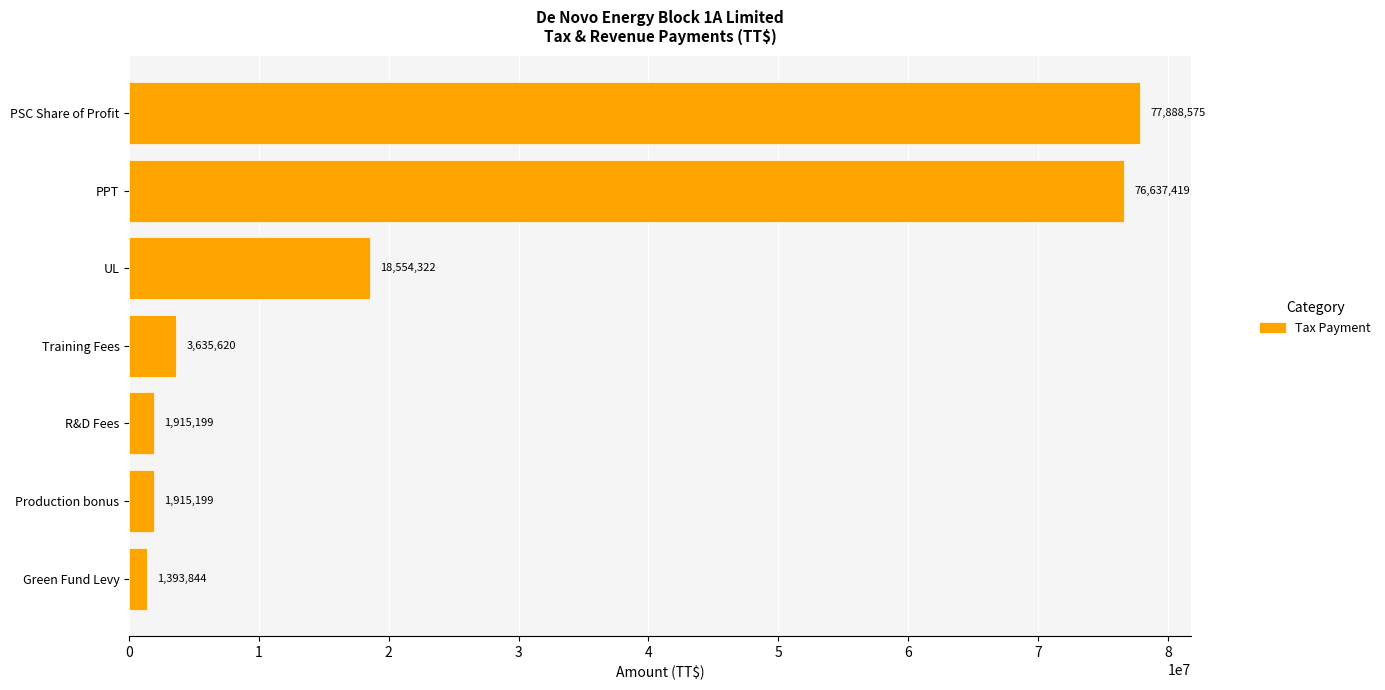

Reading top to bottom, list all the values displayed in this chart.

PSC Share of Profit=77888575	PPT=76637419	UL=18554322	Training Fees=3635620	R&D Fees=1915199	Production bonus=1915199	Green Fund Levy=1393844